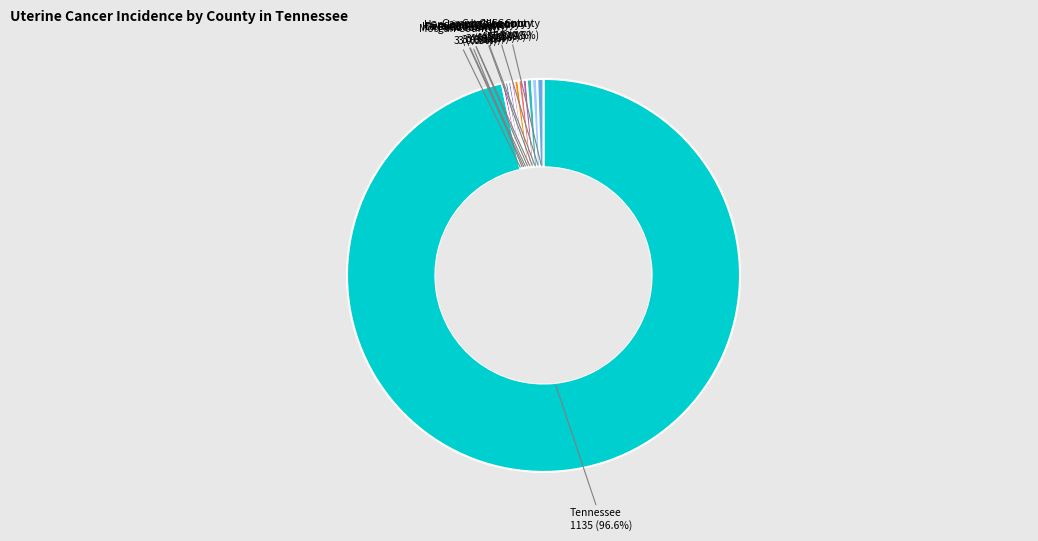

Does any single category account for the majority?

Yes